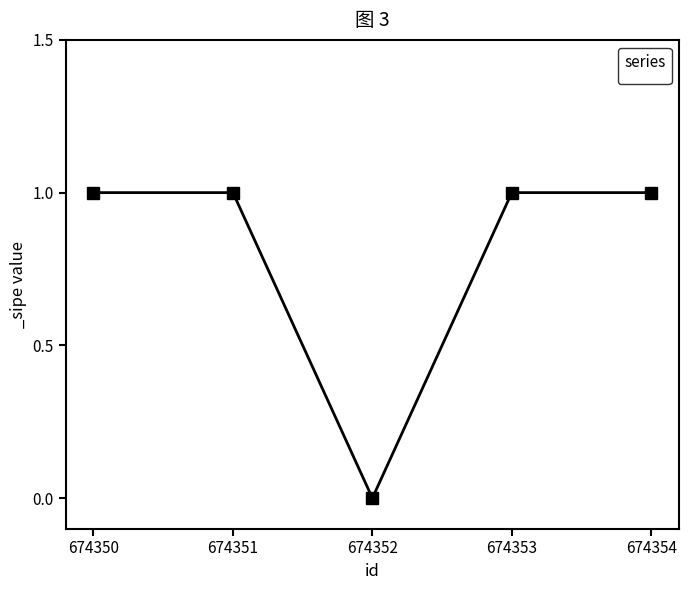

What is the difference between the values at 674352 and 674354?

1